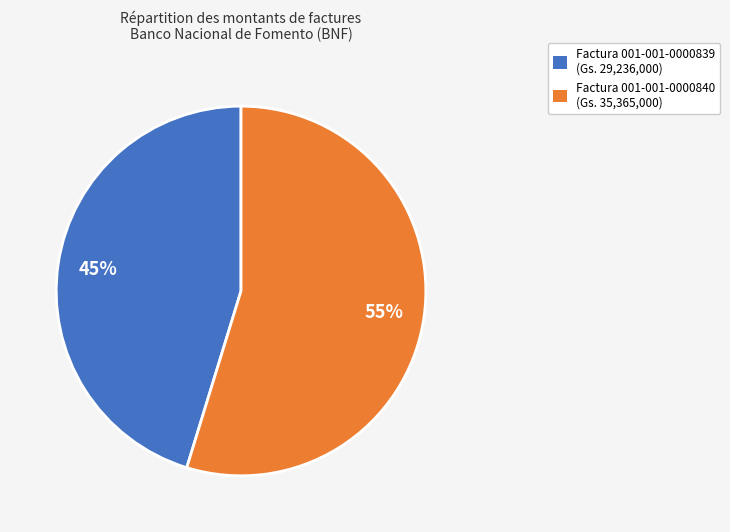

How many segments does this pie chart have?

2